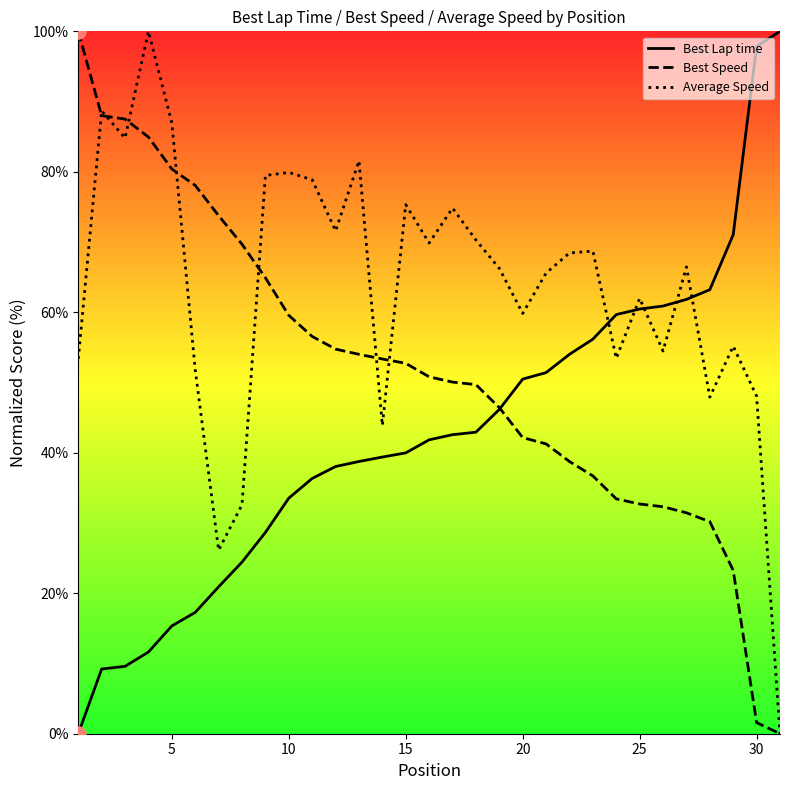

At how many categories does at least one series exceed 6?

31